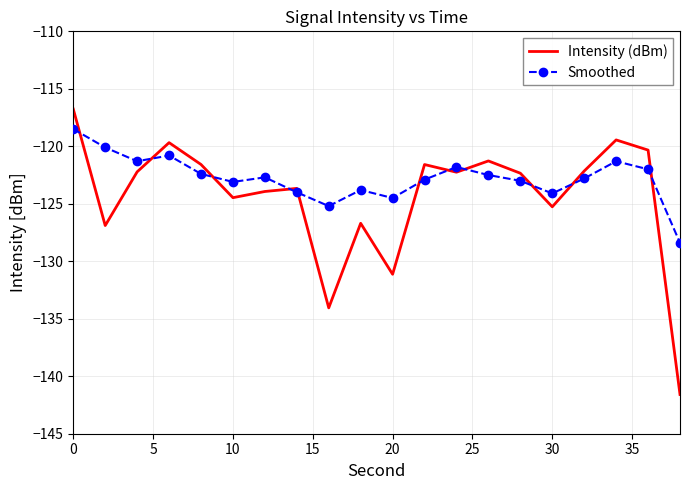

Which series has the widest spread of values?

Intensity (dBm)